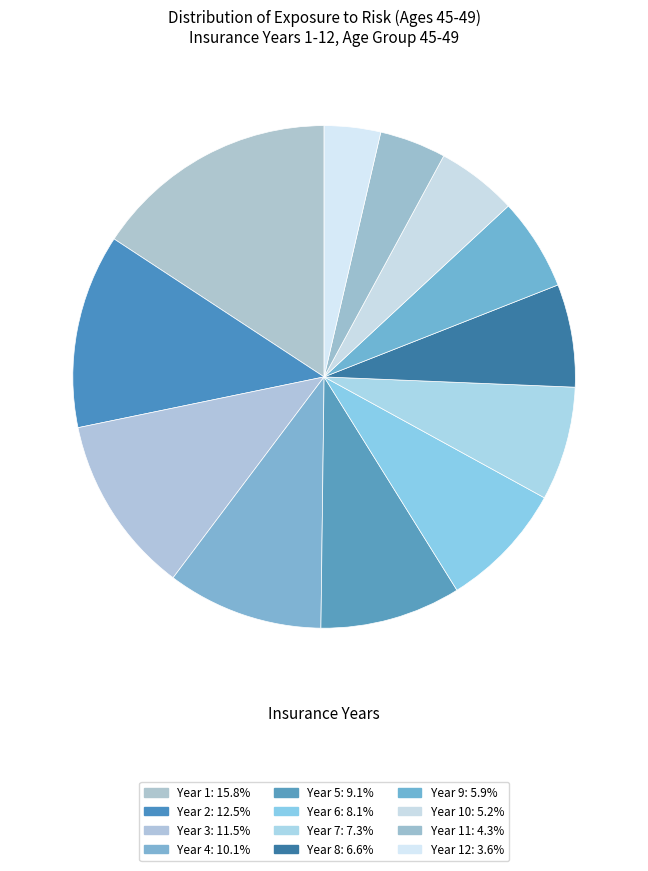

Rank the categories by value from lowest to highest.

Year 12, Year 11, Year 10, Year 9, Year 8, Year 7, Year 6, Year 5, Year 4, Year 3, Year 2, Year 1